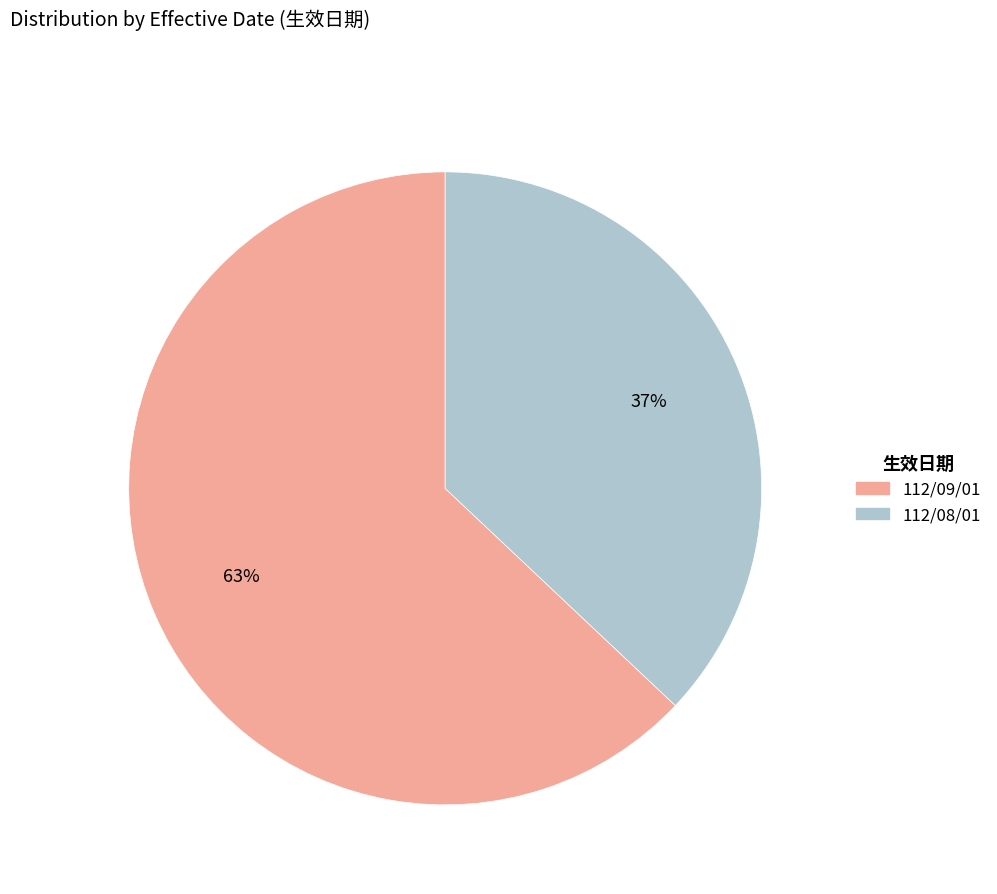

To the nearest percent, what percentage of the pie is 112/09/01?

63%